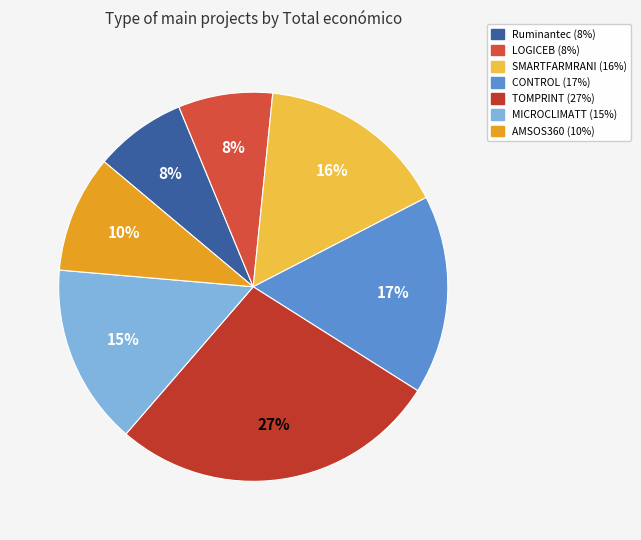

How many segments does this pie chart have?

7